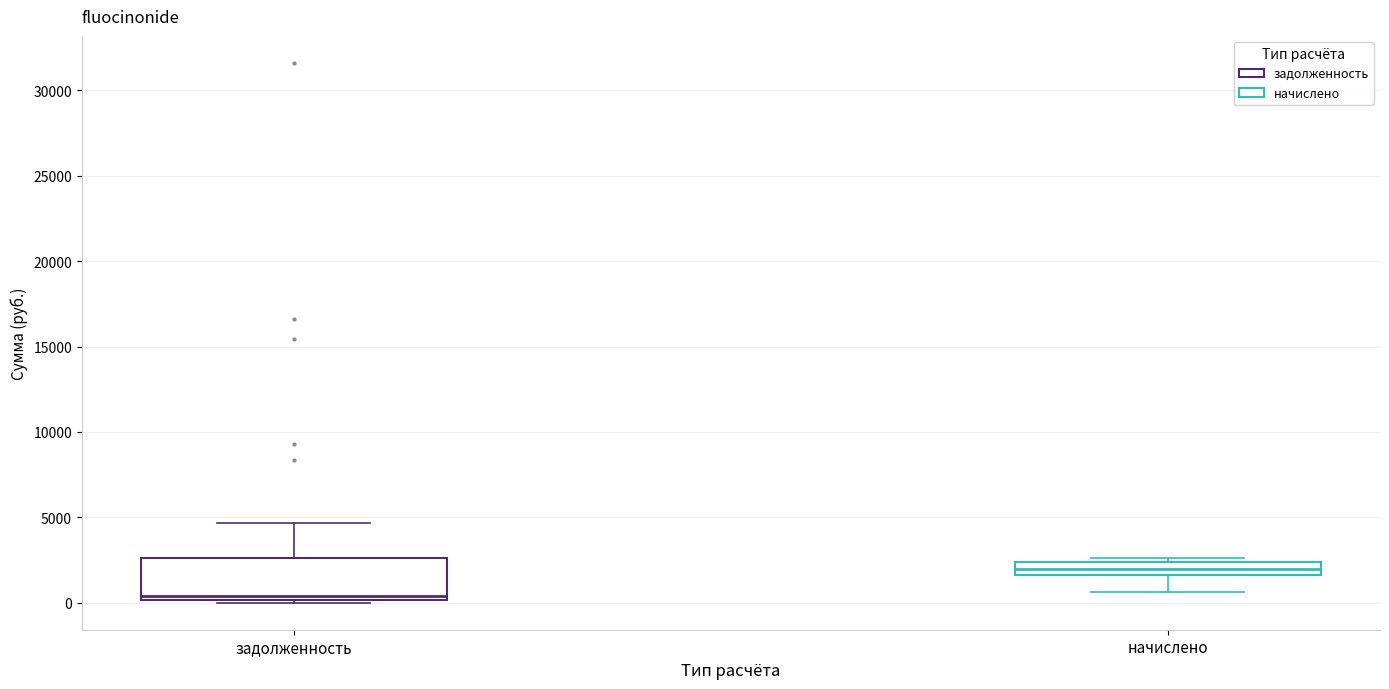

Which box has the lowest median line?

задолженность